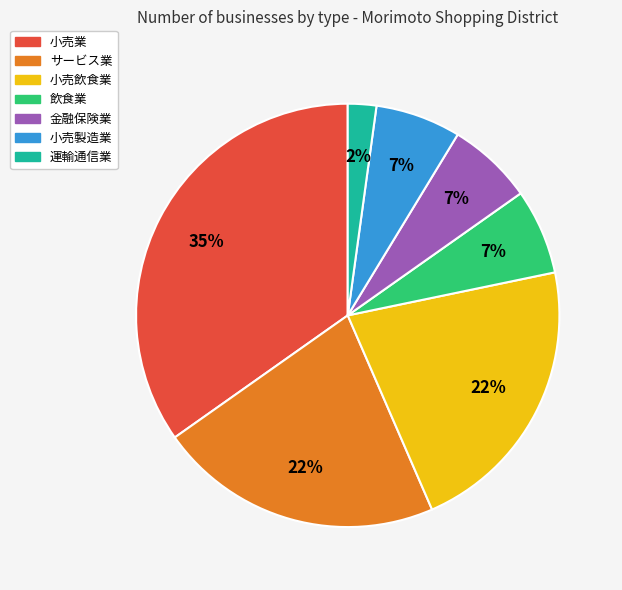

What percentage is the 小売製造業 slice, to the nearest percent?

7%